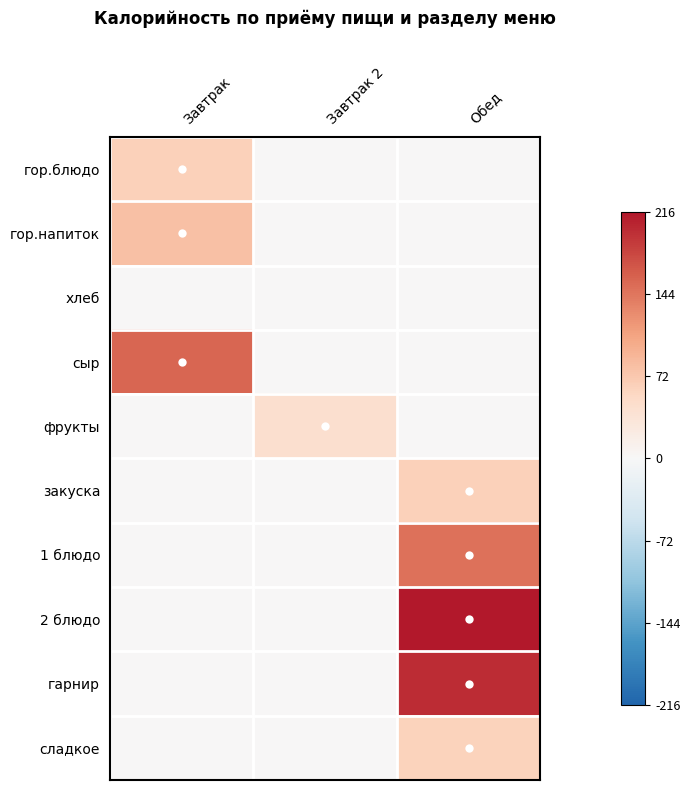

Rank the series by their maximum value, from highest to lowest.

2 блюдо, гарнир, сыр, 1 блюдо, гор.напиток, закуска, гор.блюдо, сладкое, фрукты, хлеб